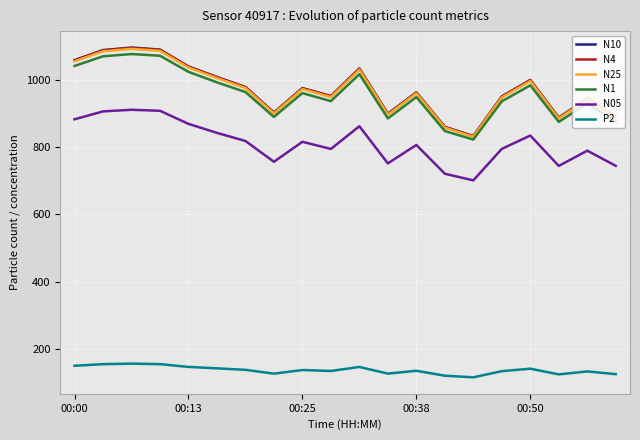

What is the lowest value of the N05 series?

700.8